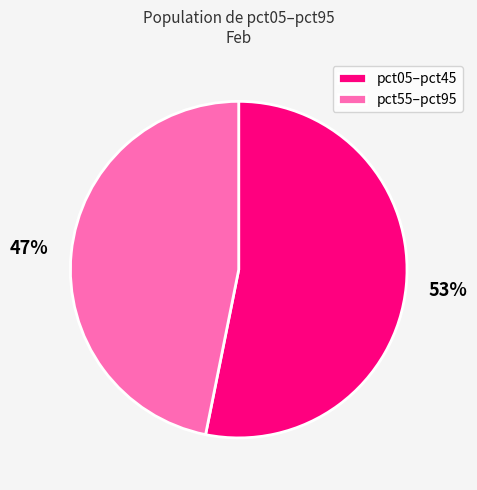

To the nearest percent, what is the average slice percentage?

50%